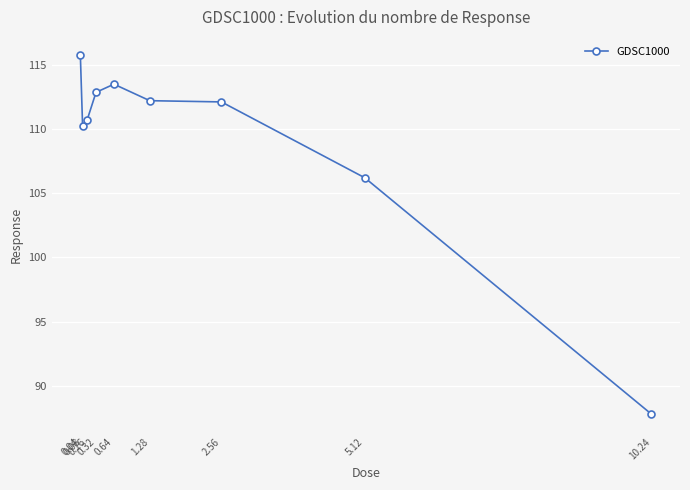

What is the difference between the second highest and minimum values?

25.8